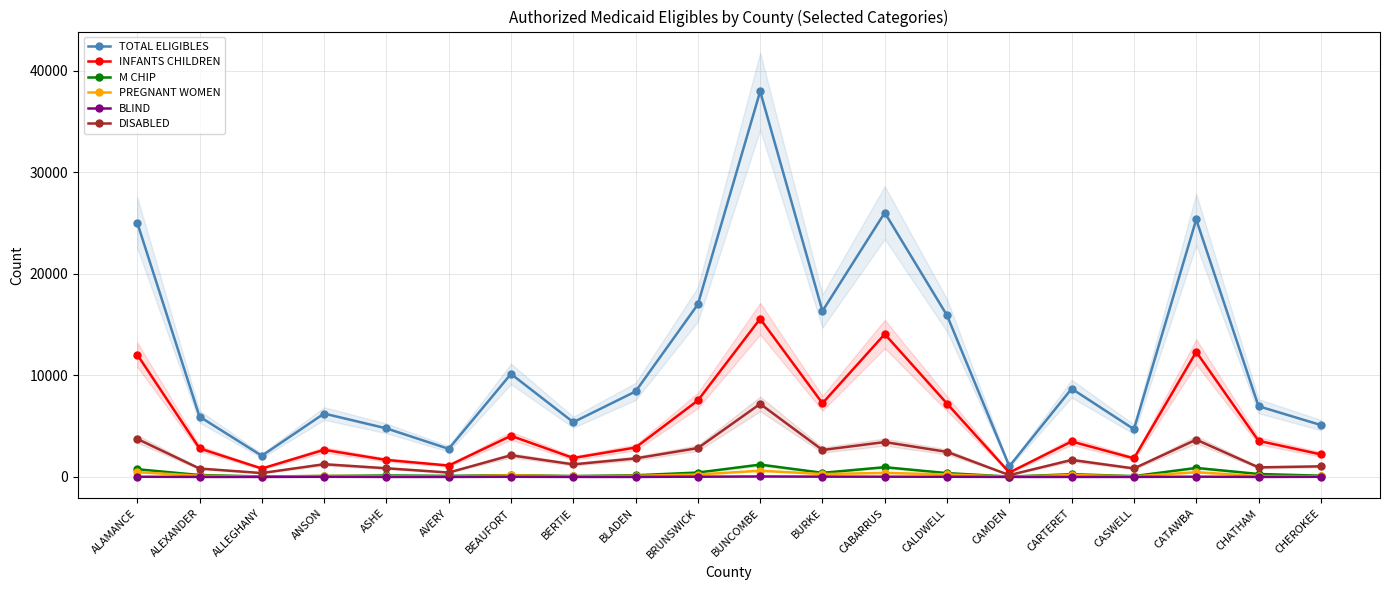

How many series are shown in this chart?

6